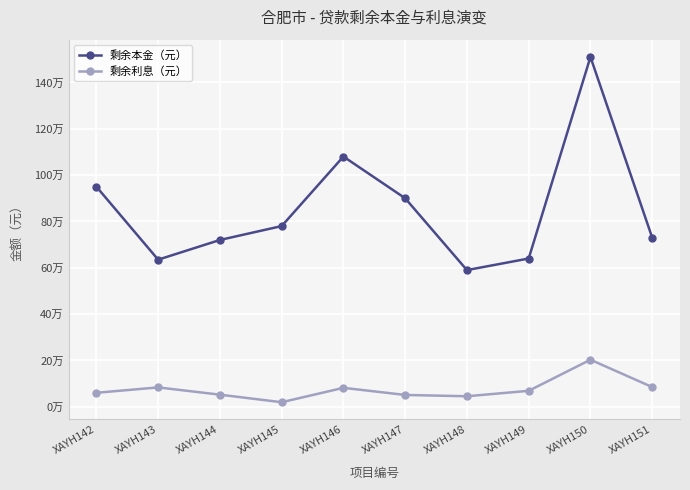

At which label is 剩余本金（元） closest to 1050000?

XAYH146